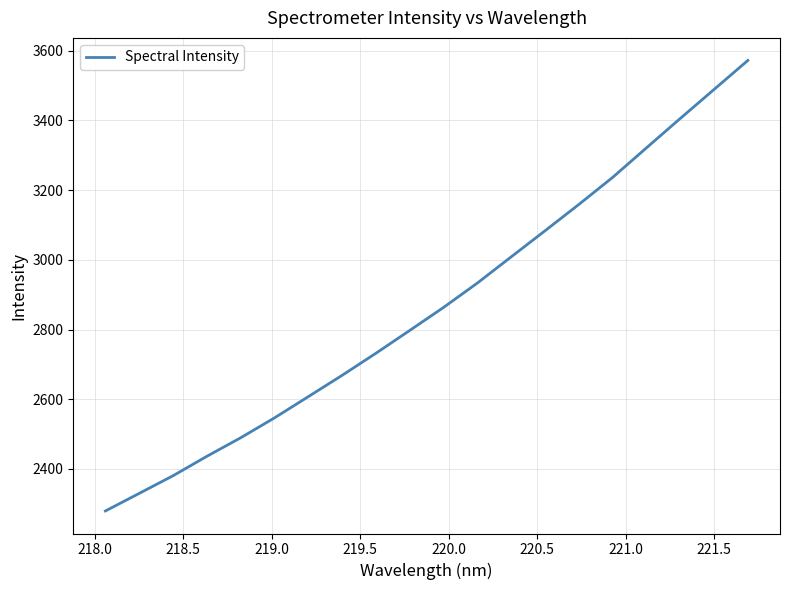

What is the difference between the maximum and minimum values?

1292.7